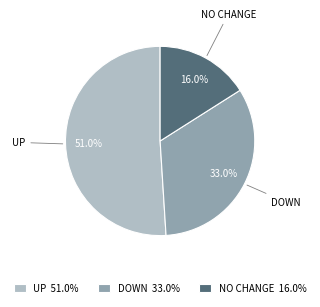

Do DOWN 33.0% and UP 51.0% together represent more than half of the pie?

Yes